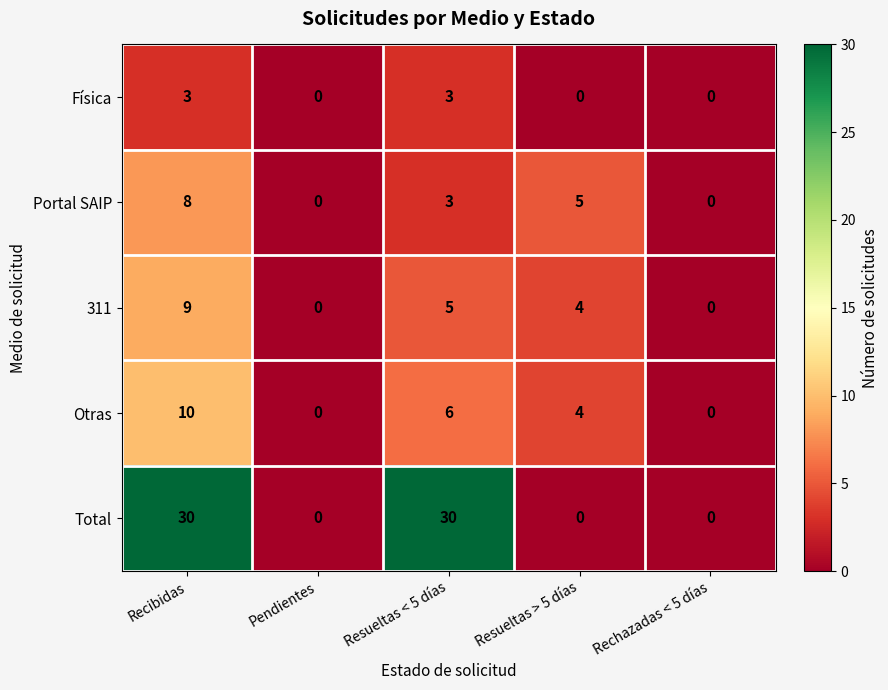

Reading left to right, list all the values displayed in this chart.

Física: 3	0	3	0	0
Portal SAIP: 8	0	3	5	0
311: 9	0	5	4	0
Otras: 10	0	6	4	0
Total: 30	0	30	0	0